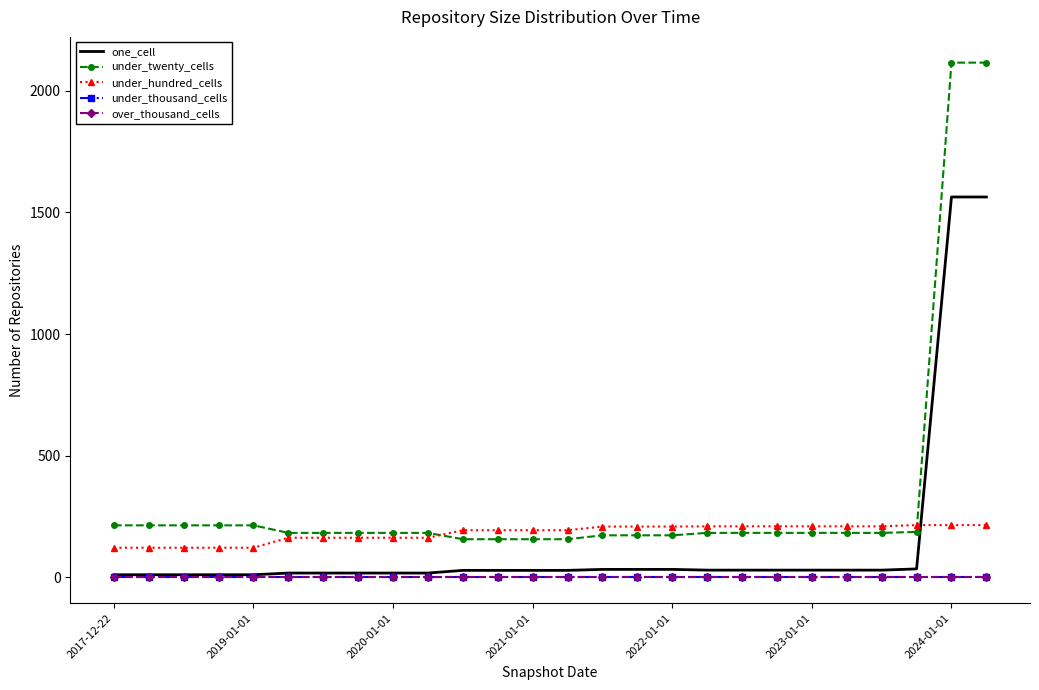

Rank the series by their maximum value, from highest to lowest.

under_twenty_cells, one_cell, under_hundred_cells, under_thousand_cells, over_thousand_cells